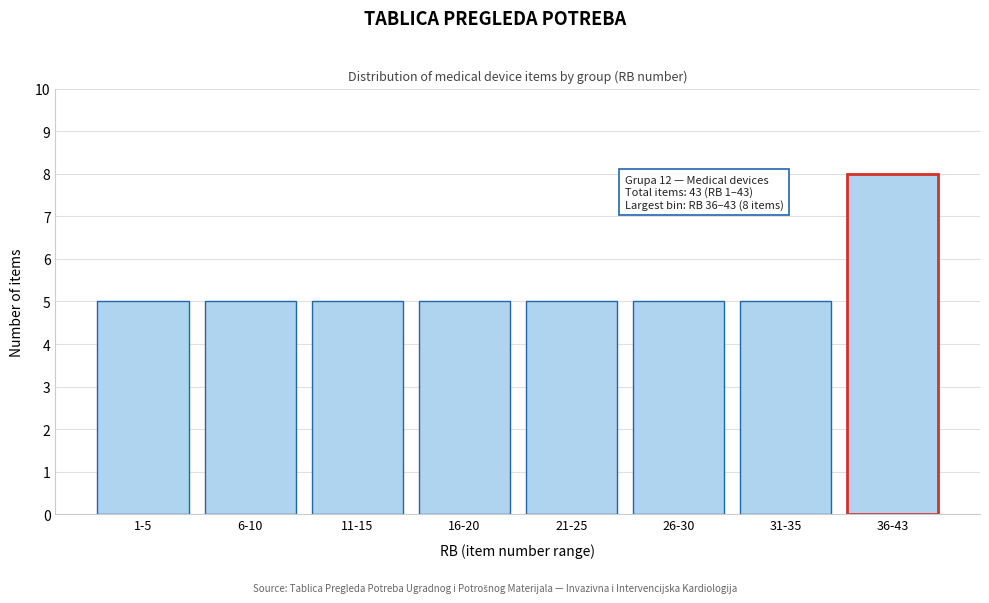

Reading left to right, list all the values displayed in this chart.

1-5=5	6-10=5	11-15=5	16-20=5	21-25=5	26-30=5	31-35=5	36-43=8